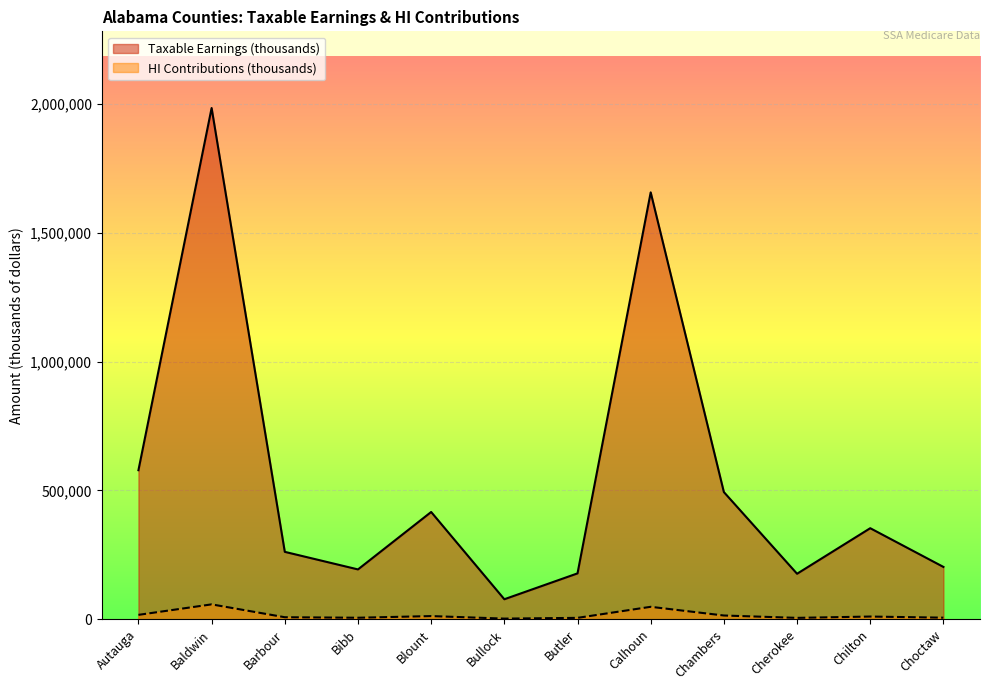

What are all the series names shown in the legend?

Taxable Earnings (thousands), HI Contributions (thousands)